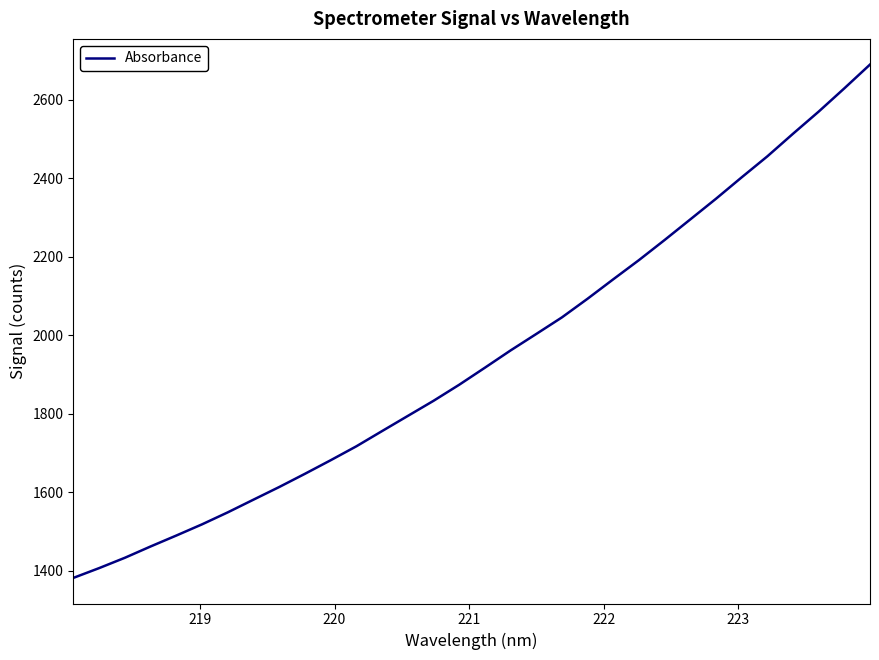

What is the smallest value displayed?

1381.8